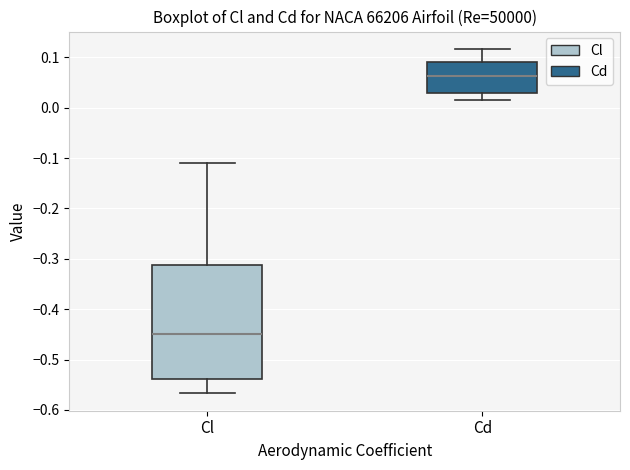

Comparing the boxes themselves (not the whiskers), which one is the tallest?

Cl